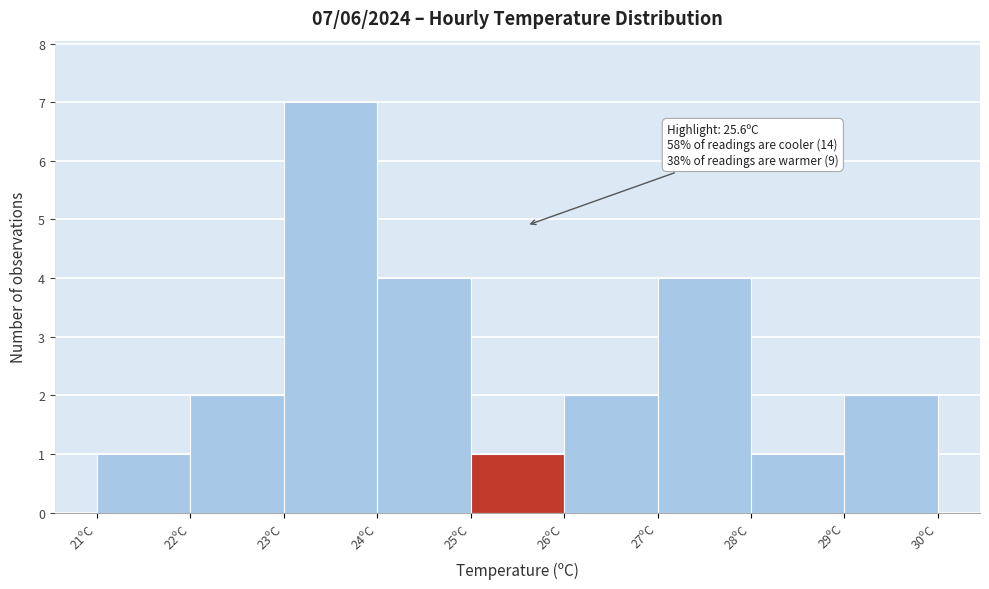

Over which range of the x-axis is the bar tallest?

23 to 24